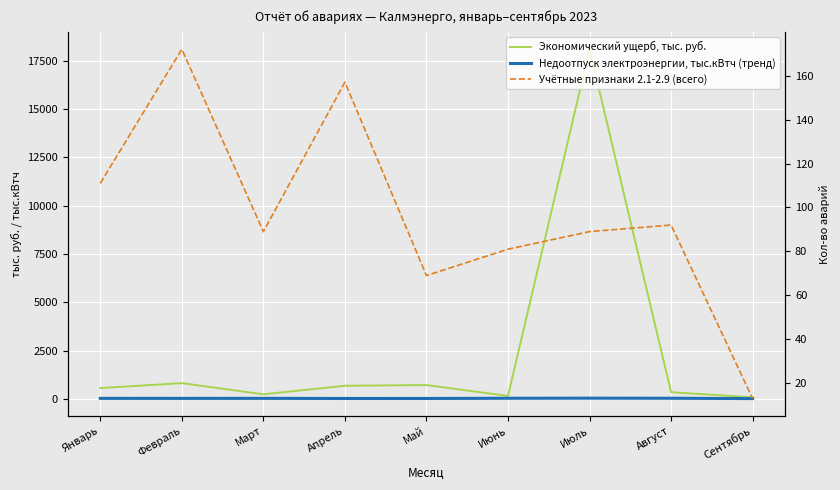

What is the value of the Недоотпуск электроэнергии, тыс.кВтч (тренд) point at the 4th from the left?

20.5